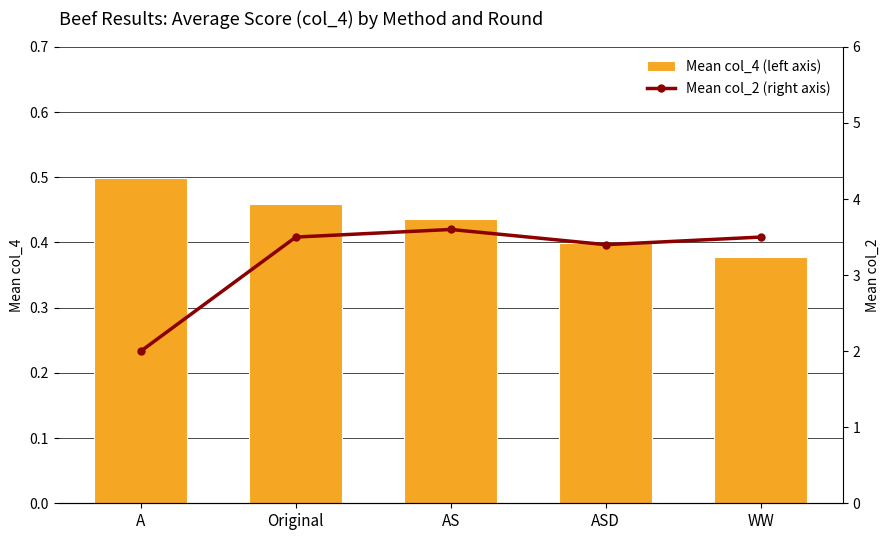

How many data points does each series have?

5